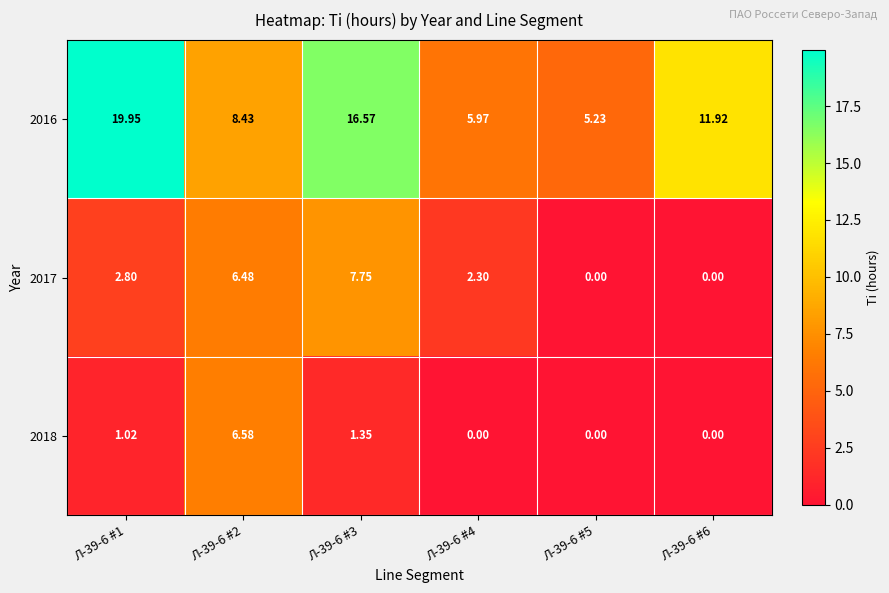

Rank the series at Л-39-6 #3 from lowest to highest value.

2018, 2017, 2016